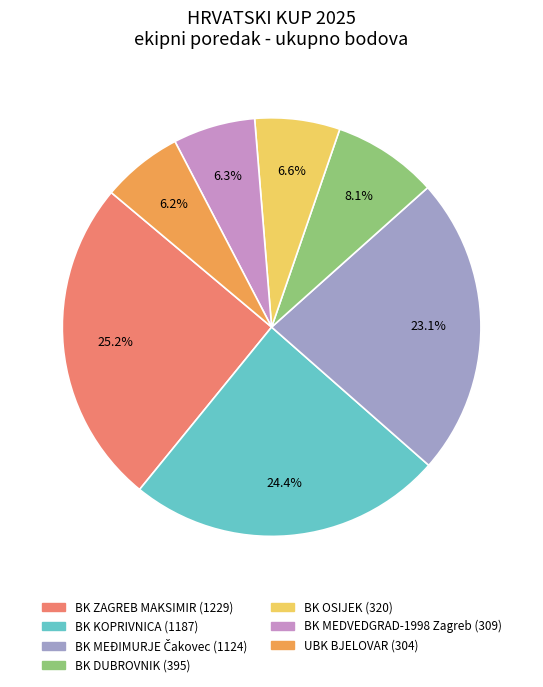

The BK ZAGREB MAKSIMIR slice represents 25% of the pie. True or false?

True